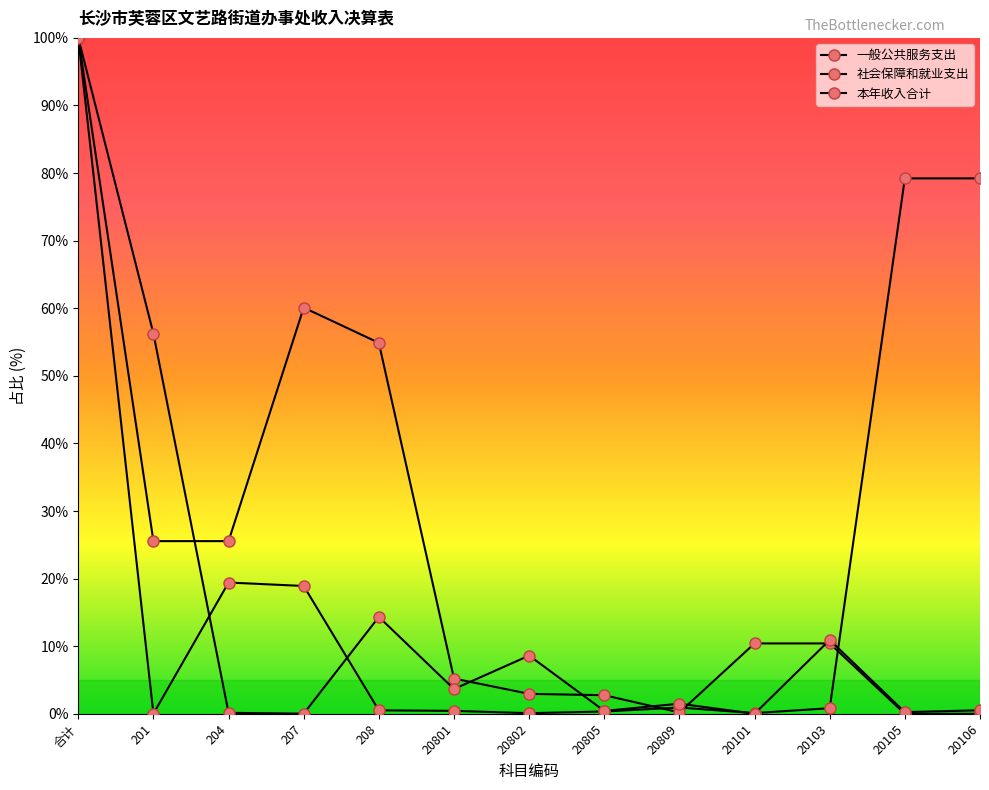

True or false: 一般公共服务支出 has more than 2 points higher than both neighbors.

False